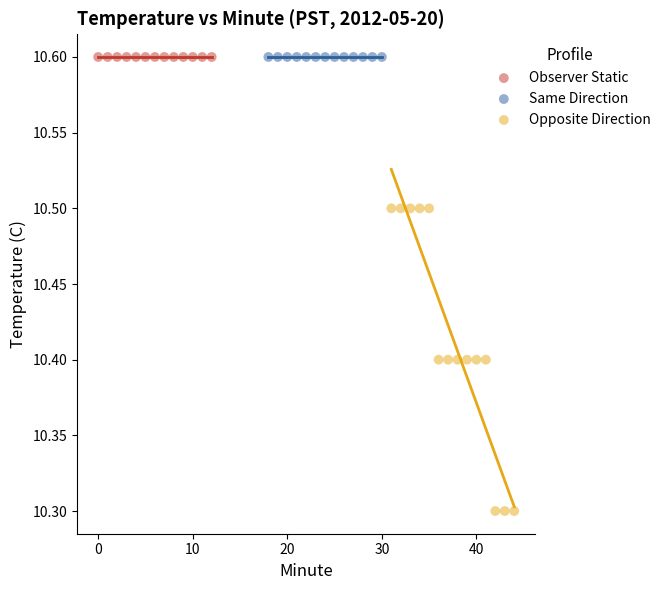

Which series contains the lowest Y value?

Opposite Direction